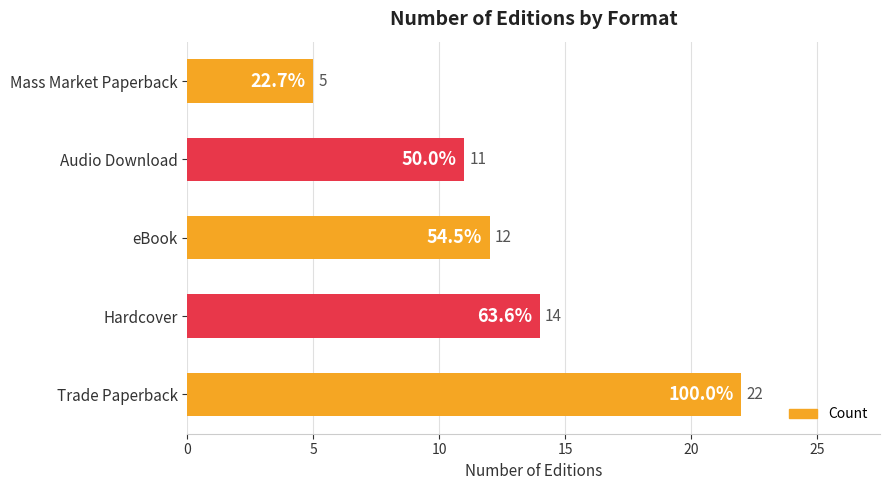

The chart shows a value of 12 at eBook. True or false?

True